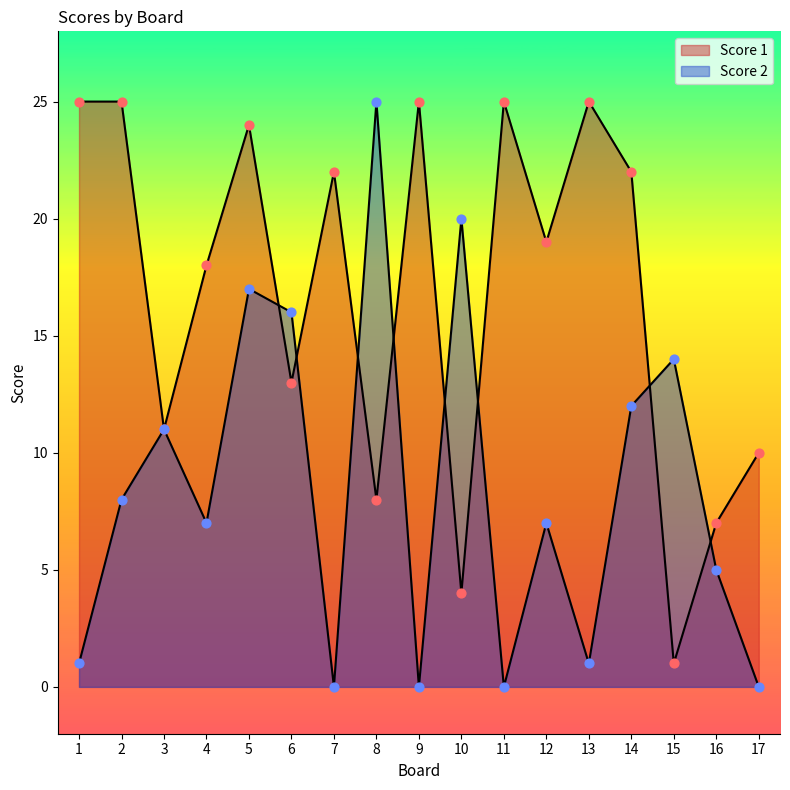

Is the value of Score 2 at 6 greater than the value of Score 1 at 17?

Yes